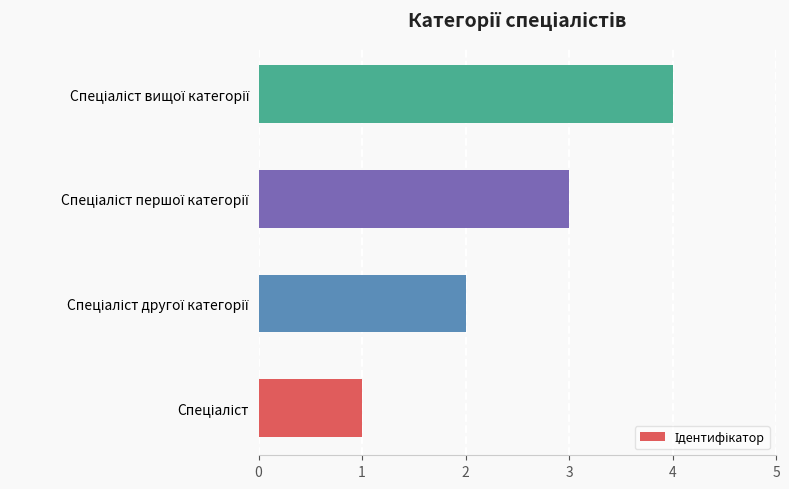

What is the sum of all values?

10